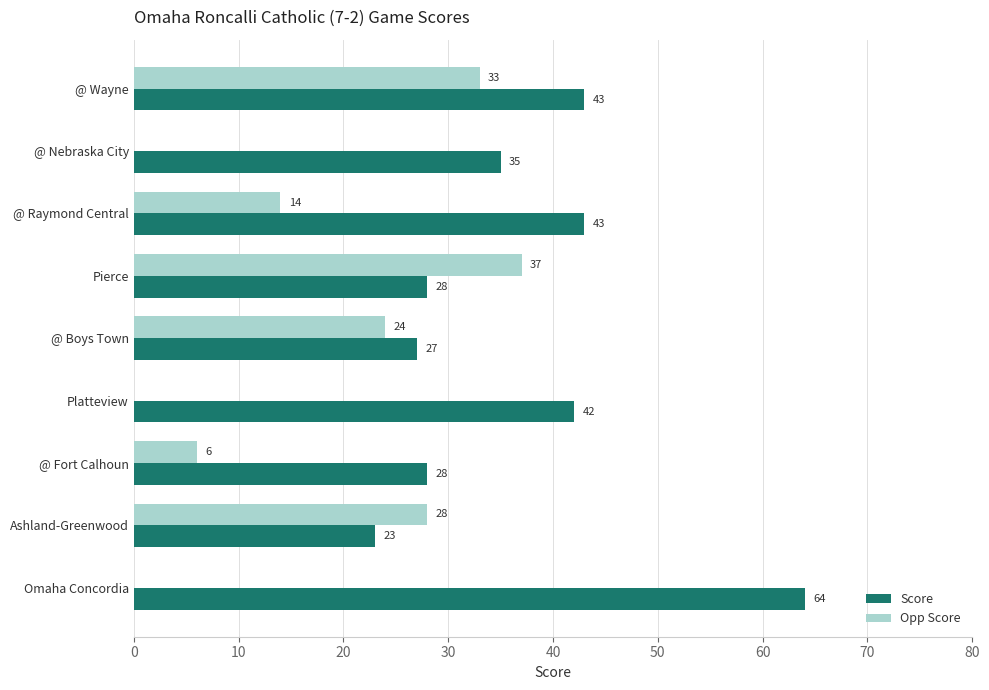

Which label corresponds to the largest value in the chart?

Omaha Concordia